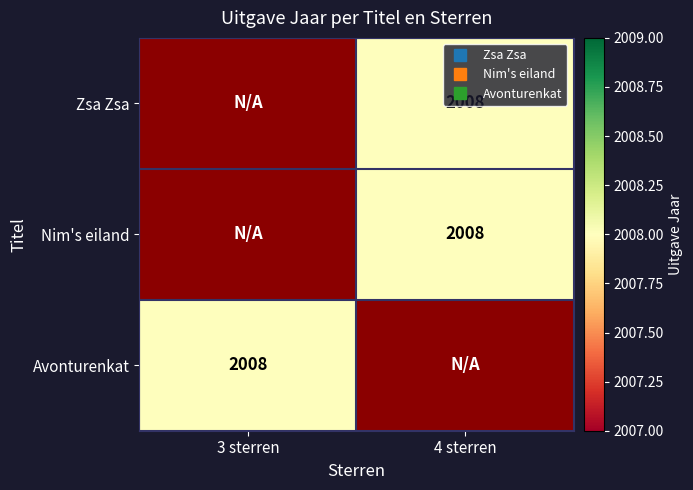

Which series has the largest range (max minus min)?

Avonturenkat